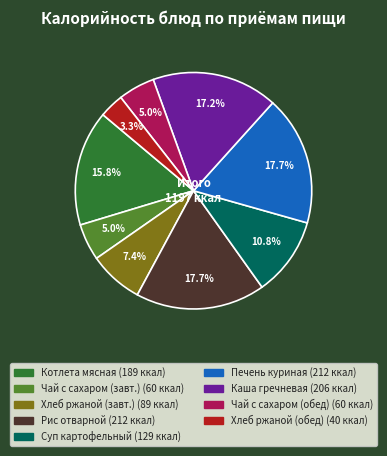

Does any single category account for the majority?

No